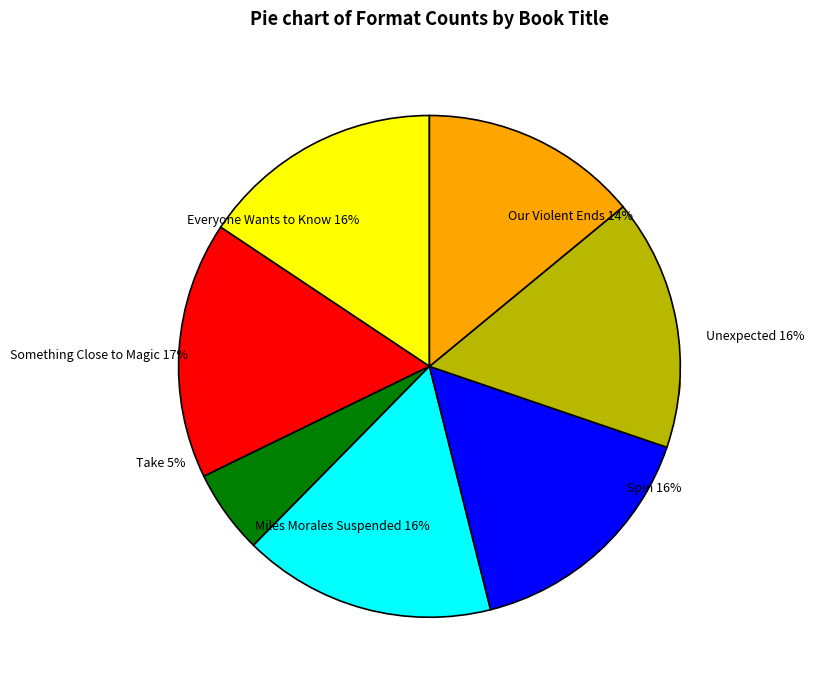

Between Spin and Everyone Wants to Know, which is larger?

Spin